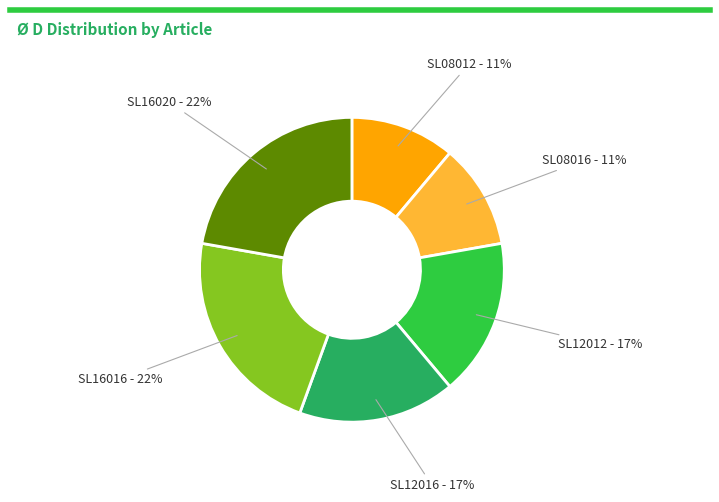

Count the number of slices in the pie.

6